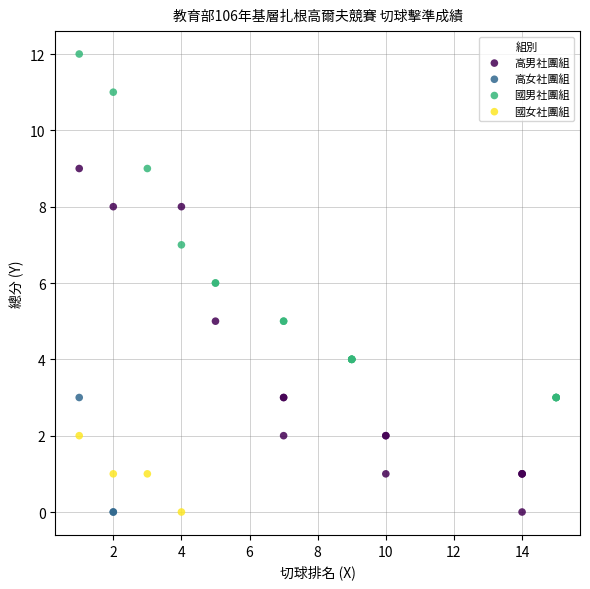

Which series contains the highest Y value?

國男社團組